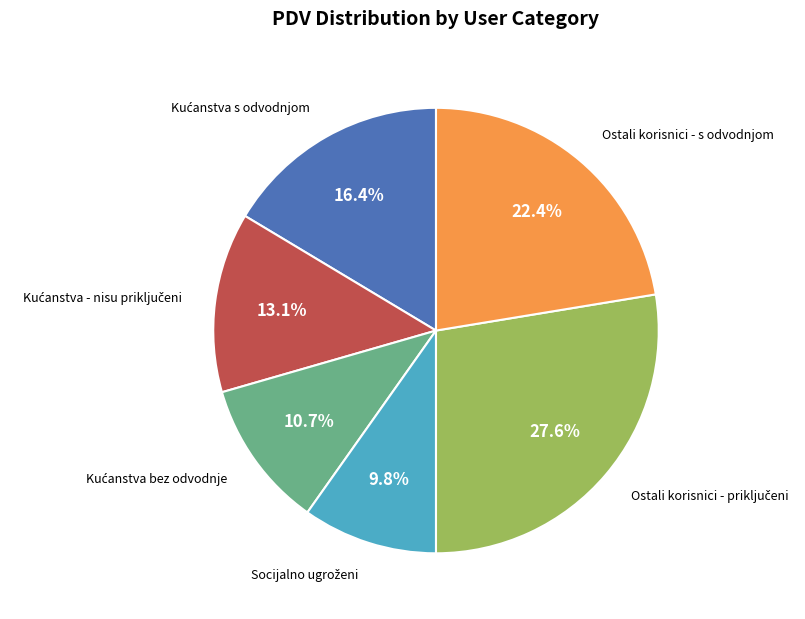

Count the number of slices in the pie.

6